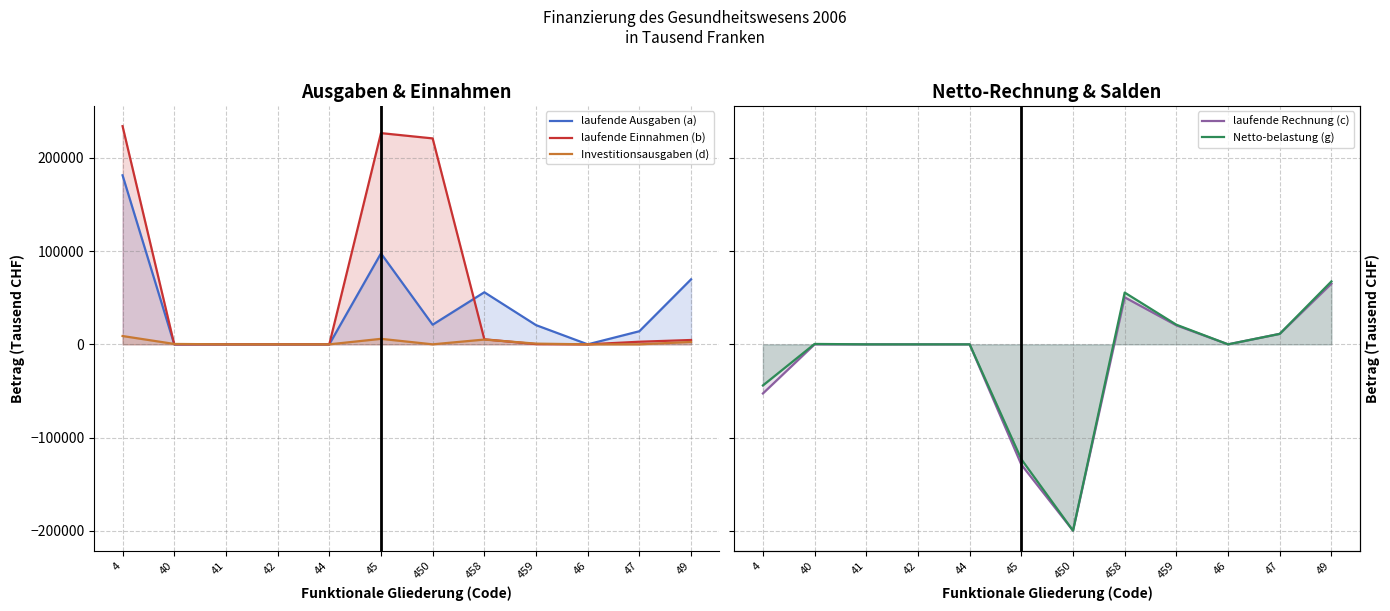

True or false: laufende Ausgaben (a) and laufende Rechnung (c) cross at least once.

False